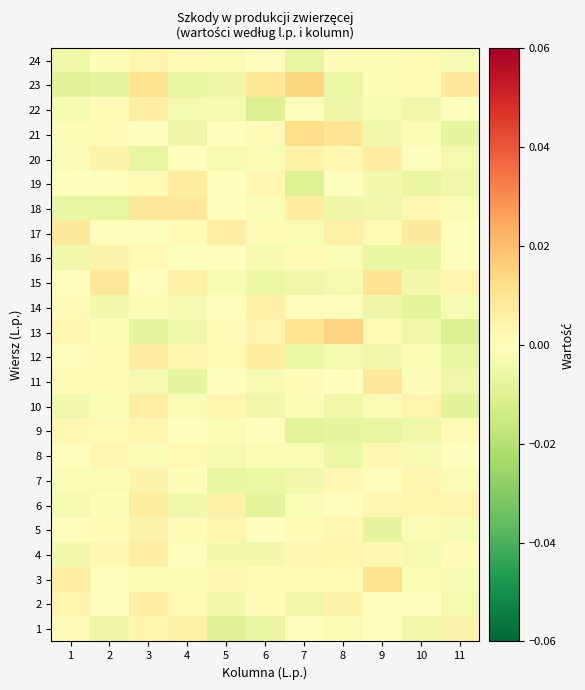

Which label corresponds to the largest value in the chart?

8